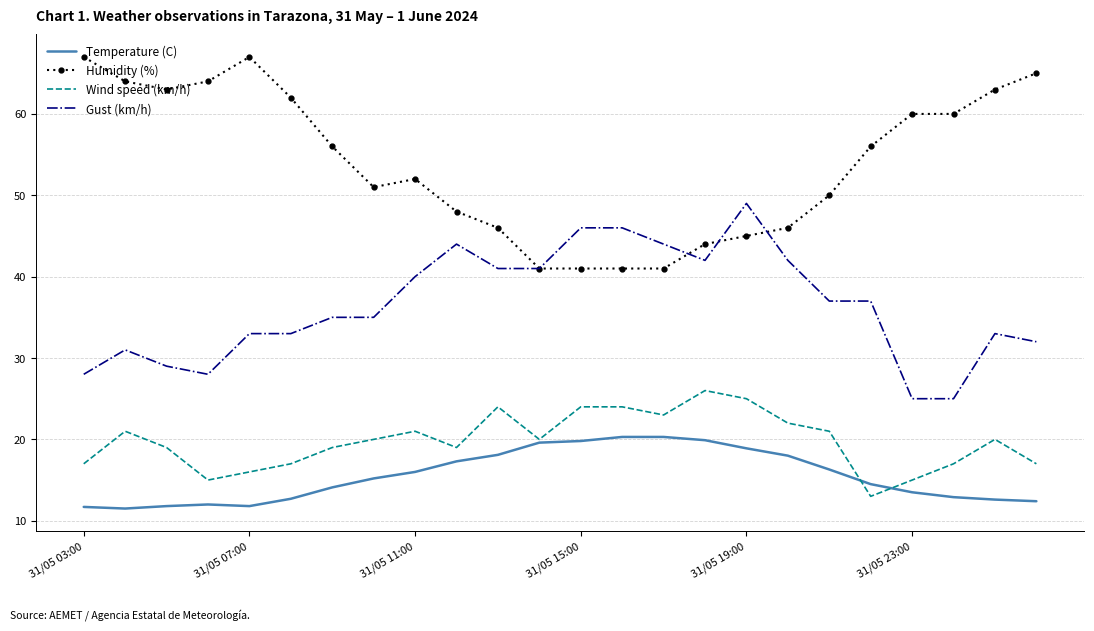

List the series in order of their peak value, lowest first.

Temperature (C), Wind speed (km/h), Gust (km/h), Humidity (%)